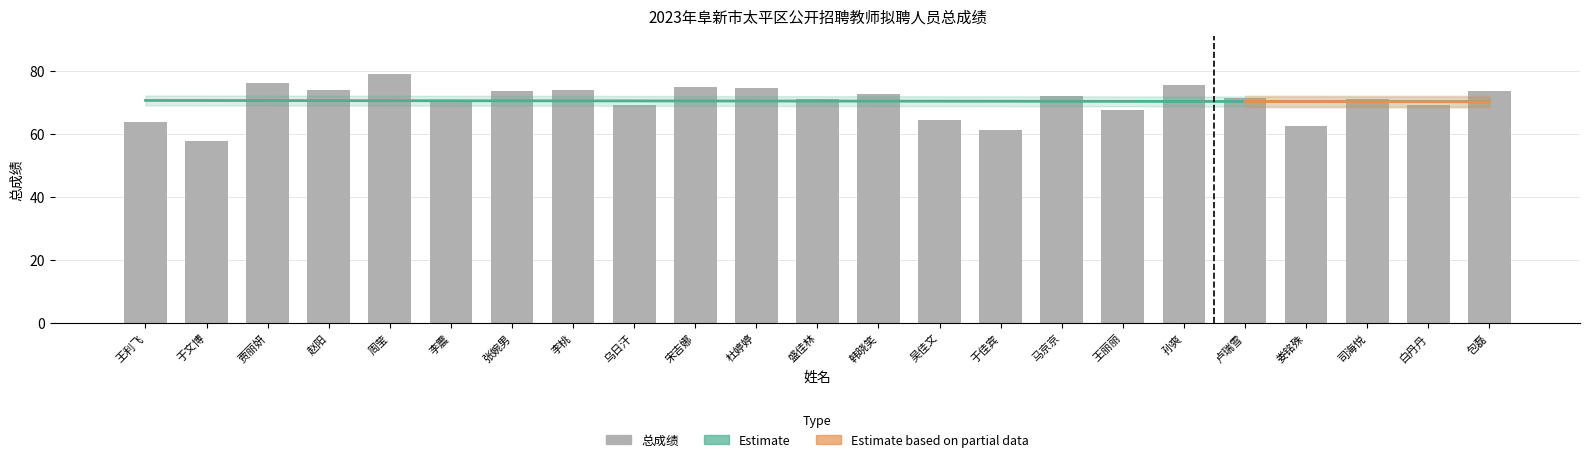

What is the difference between the maximum and second lowest values?

17.7